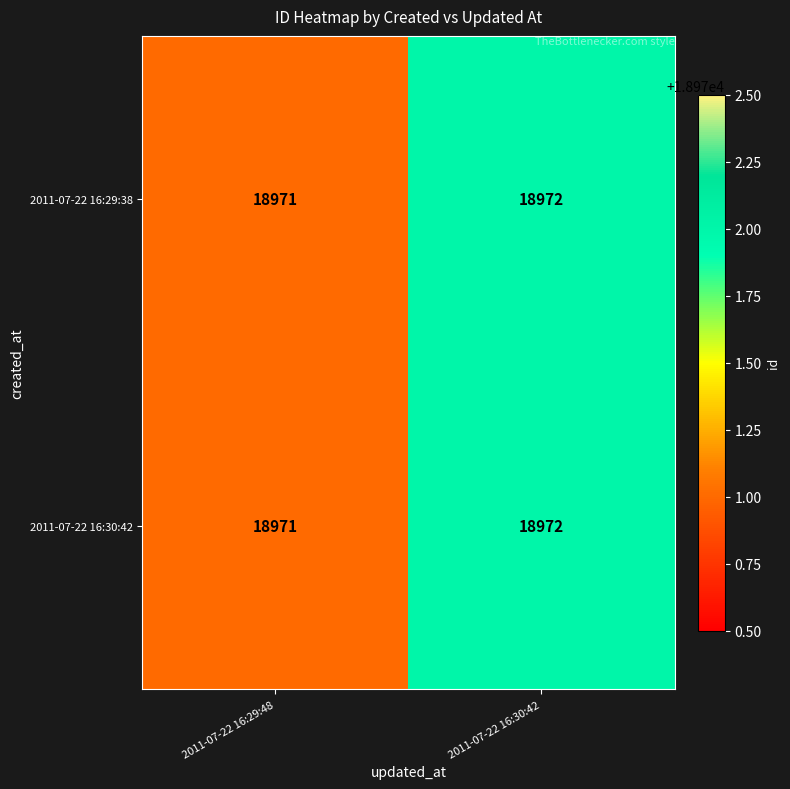

Reading left to right, transcribe all the data shown in this chart.

2011-07-22 16:29:38: 18971	18972
2011-07-22 16:30:42: 18971	18972